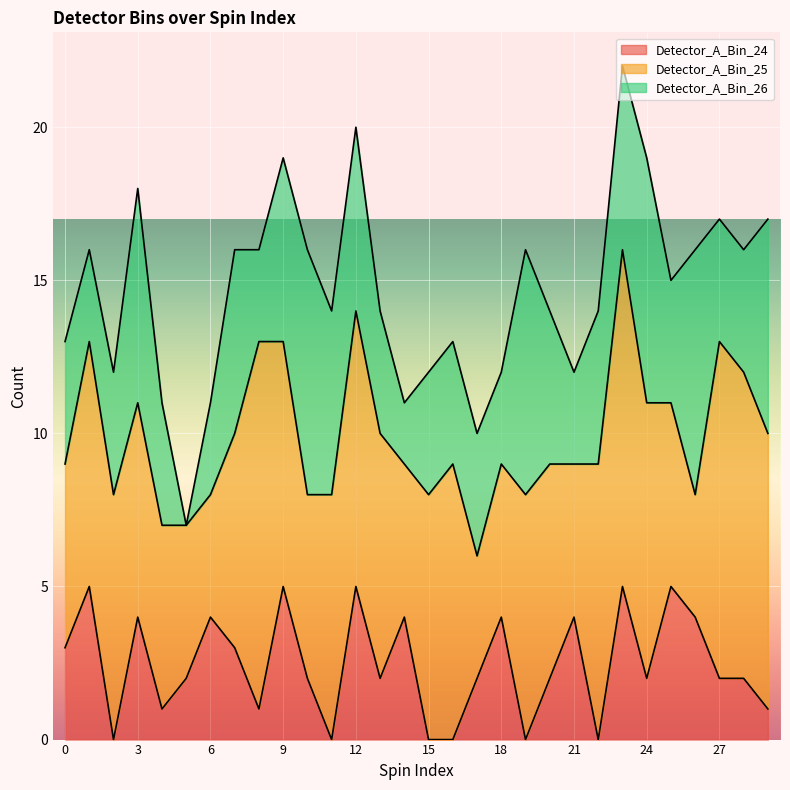

Does the chart display data point markers on the line(s)?

No